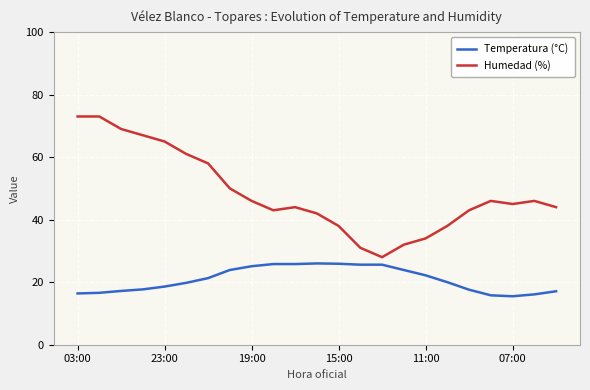

True or false: Humedad (%) and Temperatura (°C) cross at least once.

False